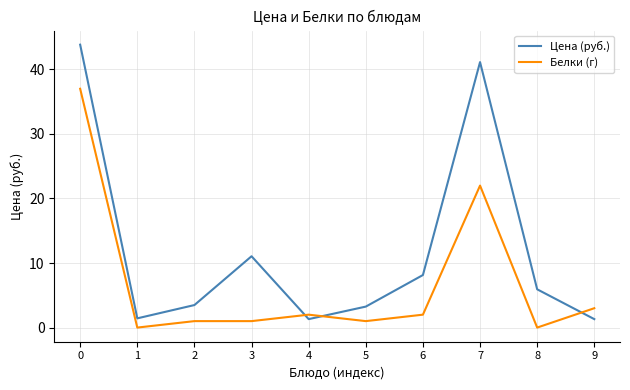

What are all the series names shown in the legend?

Цена (руб.), Белки (г)